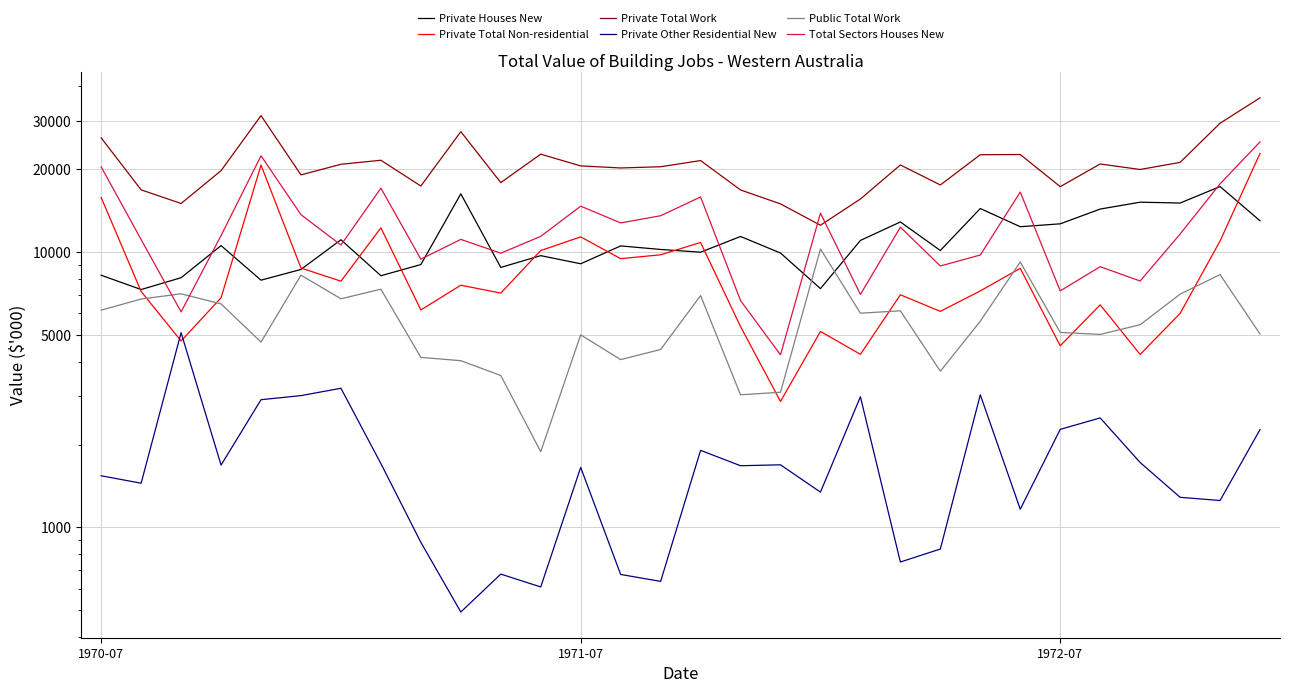

At which category is the sum across all series the highest?

29